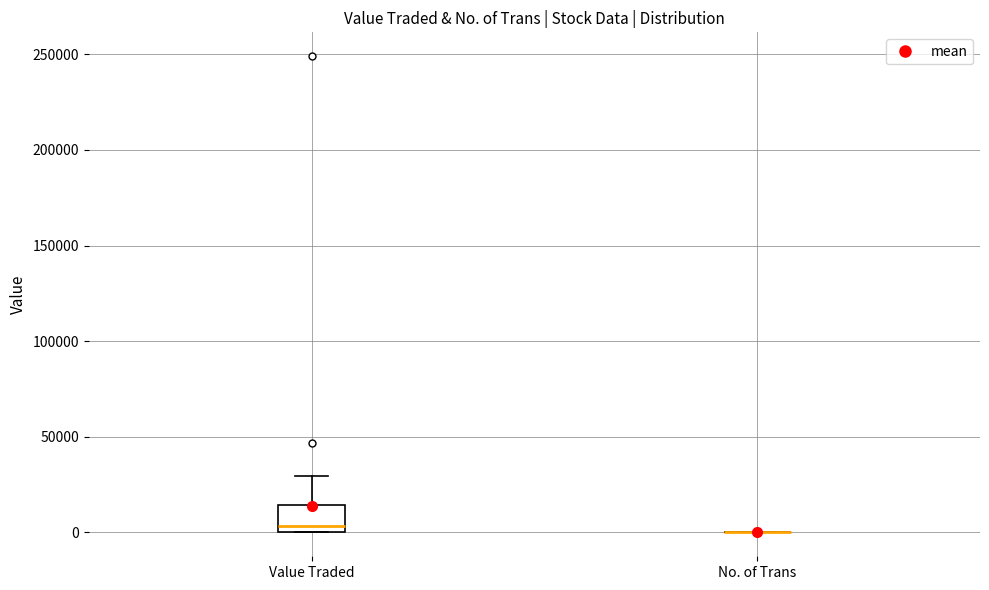

Reading left to right, transcribe this box plot: for each box, give where its median line is, the range the box spans, and where its two whiskers end, as read against the y-axis. The values are not printed on the chart, so give them approximately, as read against the axis.

Value Traded: median 5000, box 0 to 15000, whiskers 0 to 30000
No. of Trans: box collapsed to a line at 0, whiskers 0 to 0